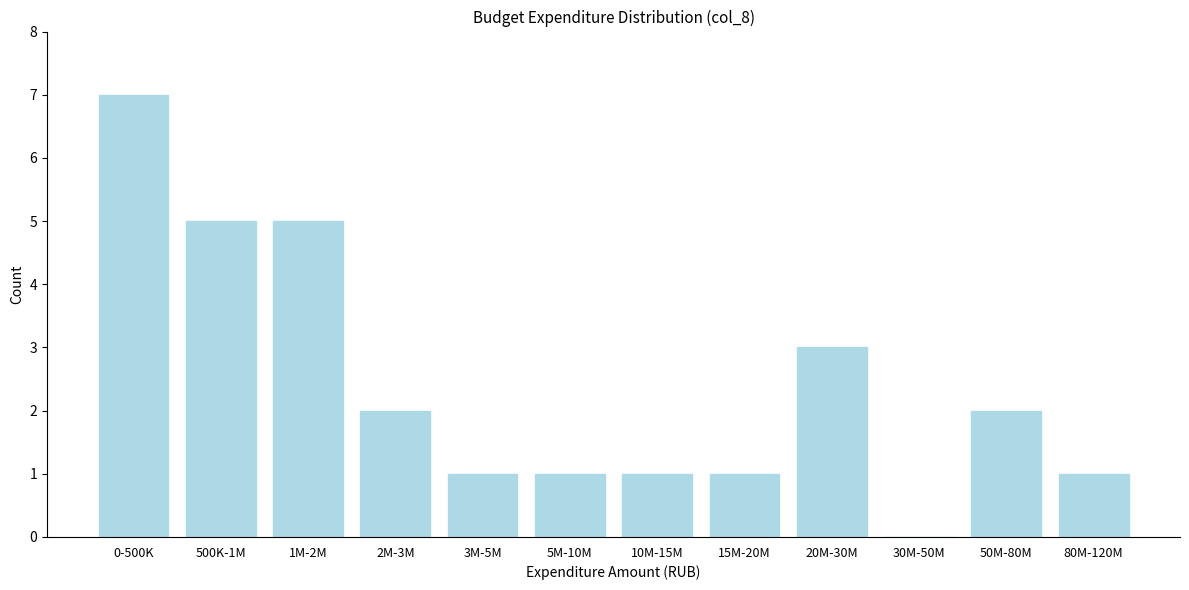

Reading right to left, list all the values displayed in this chart.

80M-120M=1	50M-80M=2	30M-50M=0	20M-30M=3	15M-20M=1	10M-15M=1	5M-10M=1	3M-5M=1	2M-3M=2	1M-2M=5	500K-1M=5	0-500K=7